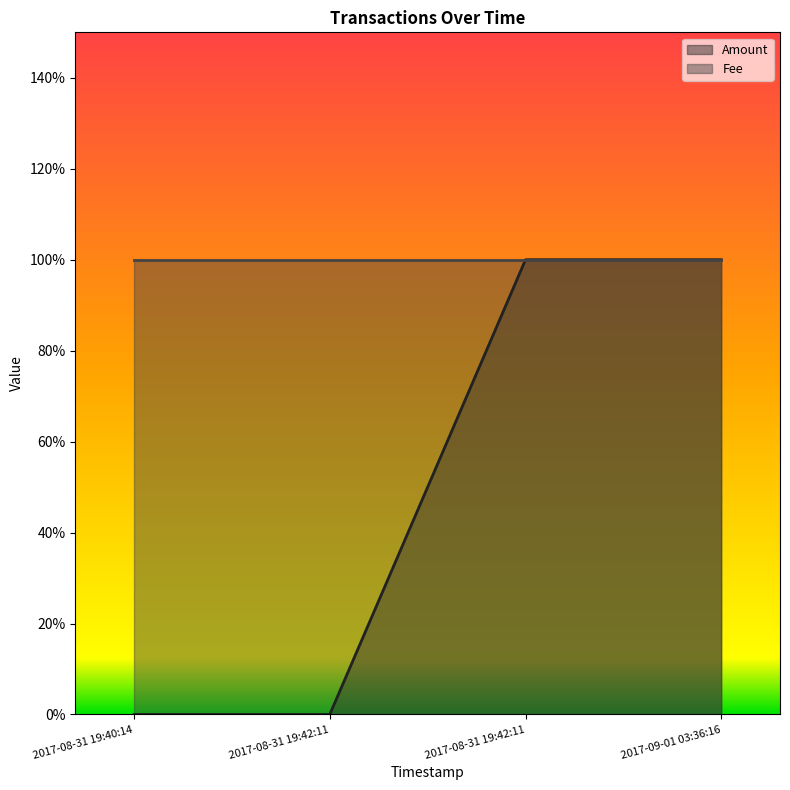

How many positive values are there?

2